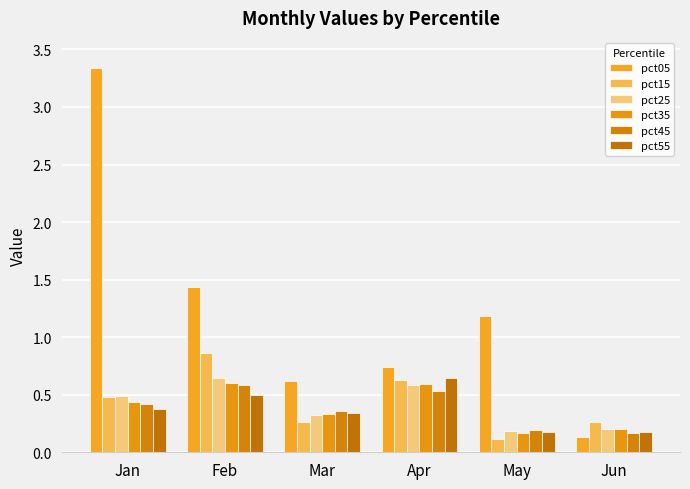

Where is pct15 nearest to the value 0?

May